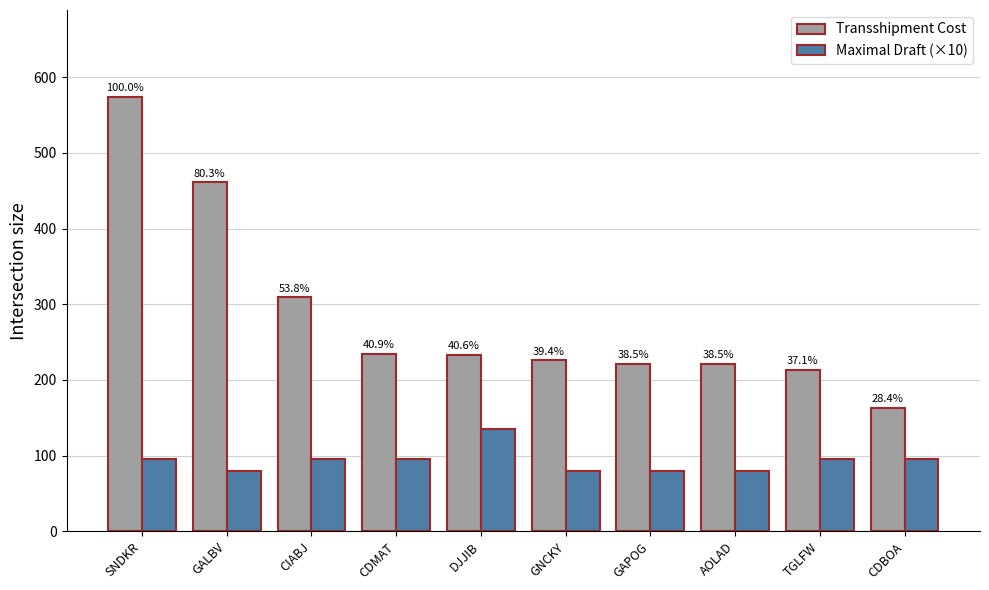

How many bars are there in each group?

2